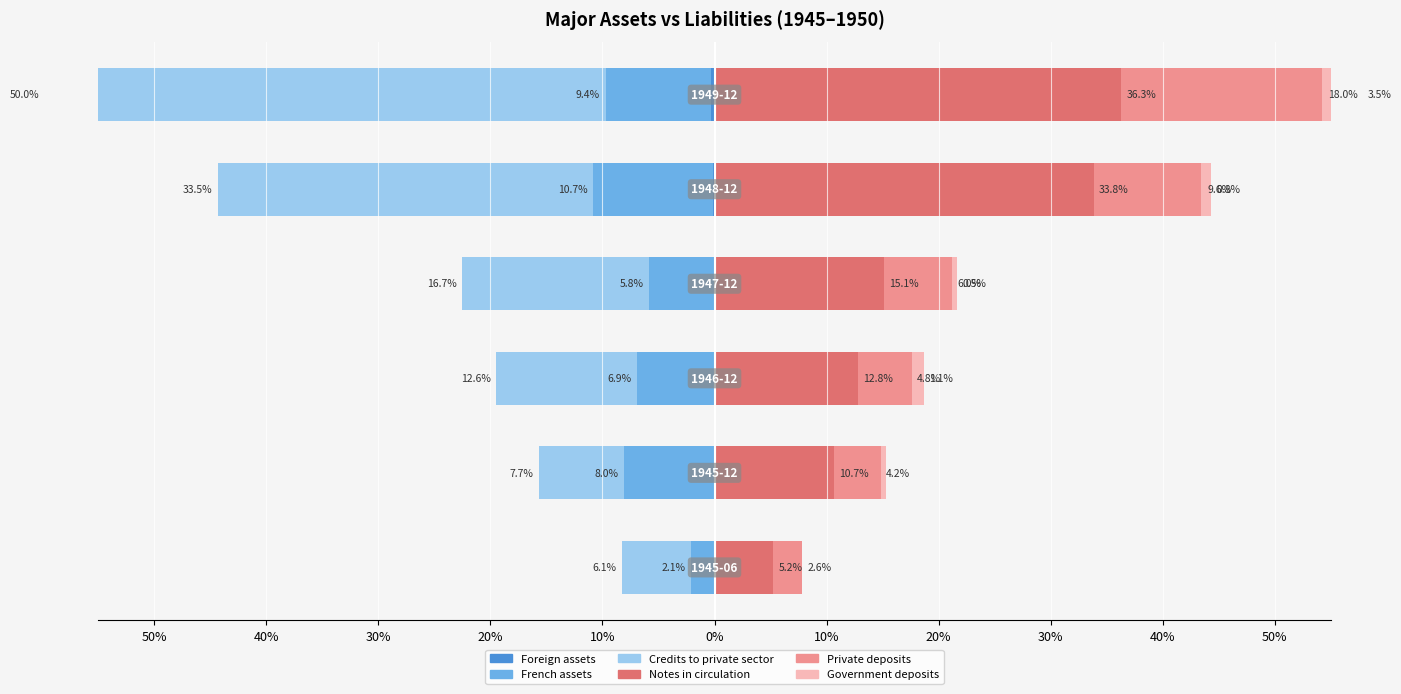

Between 20% and 10%, which series saw the biggest shift?

Notes in circulation